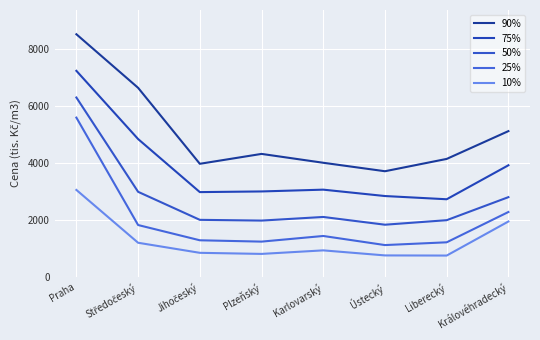

What position from the right is Liberecký?

2